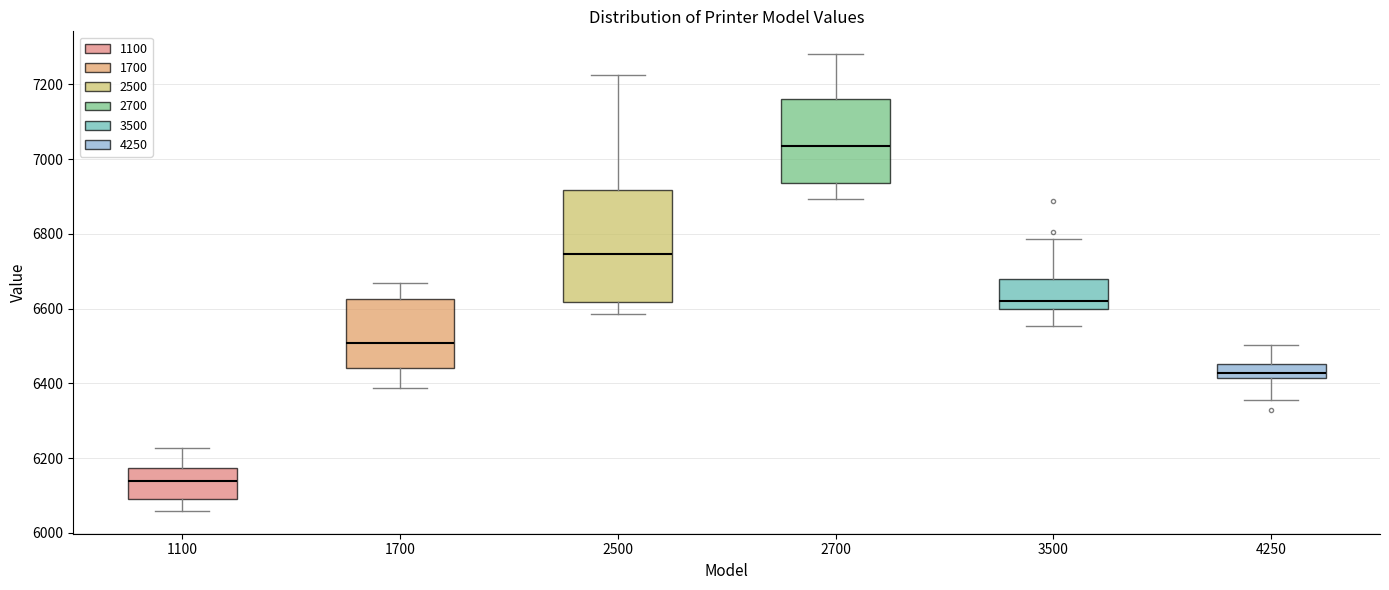

Reading left to right, transcribe this box plot: for each box, give where its median line is, the range the box spans, and where its two whiskers end, as read against the y-axis. The values are not printed on the chart, so give them approximately, as read against the axis.

1100: median 6140, box 6100 to 6180, whiskers 6060 to 6220
1700: median 6500, box 6440 to 6620, whiskers 6380 to 6680
2500: median 6740, box 6620 to 6920, whiskers 6580 to 7220
2700: median 7040, box 6940 to 7160, whiskers 6900 to 7280
3500: median 6620, box 6600 to 6680, whiskers 6560 to 6780
4250: median 6420 (inside the box), box 6420 to 6460, whiskers 6360 to 6500